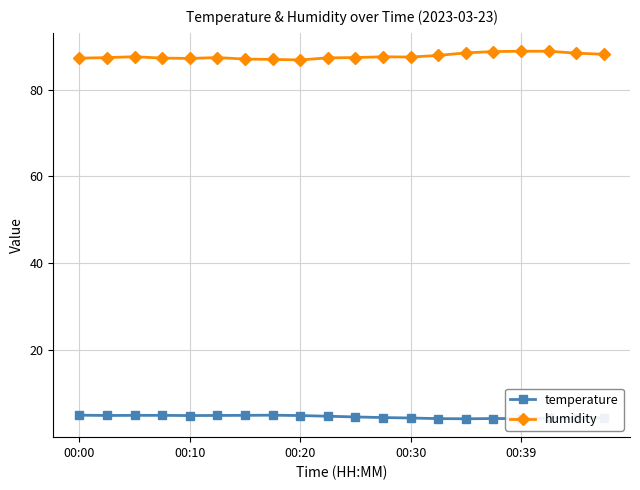

What is the smallest value displayed?

4.3